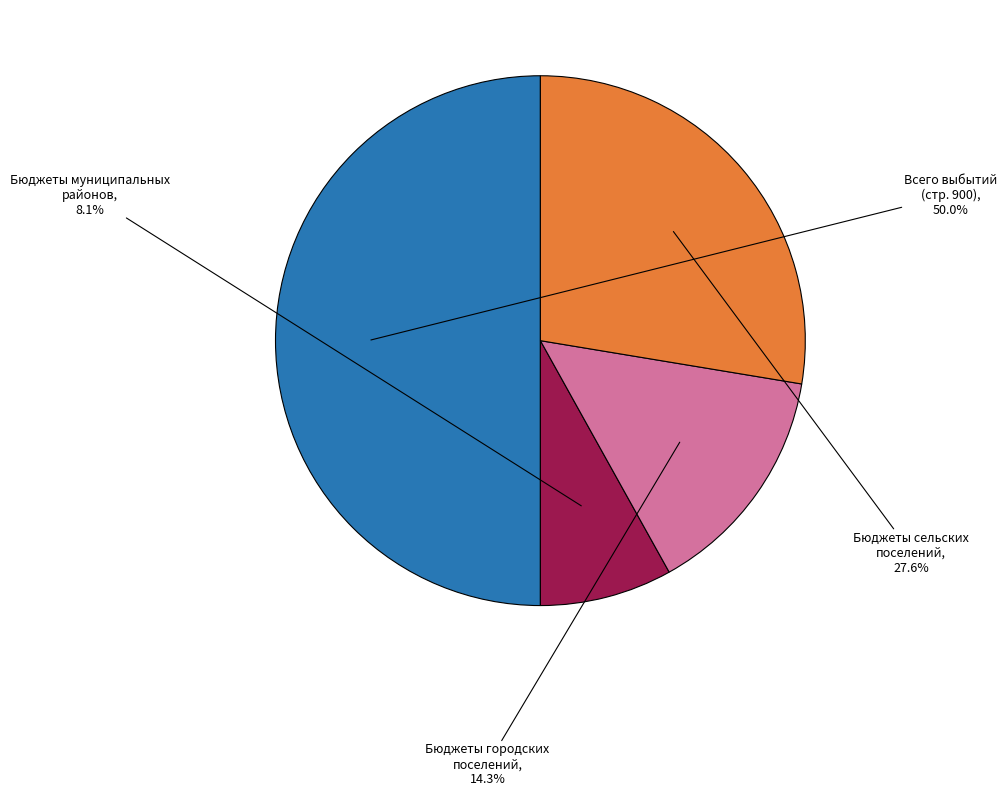

What is the largest slice in the pie chart?

Всего выбытий (стр. 900)